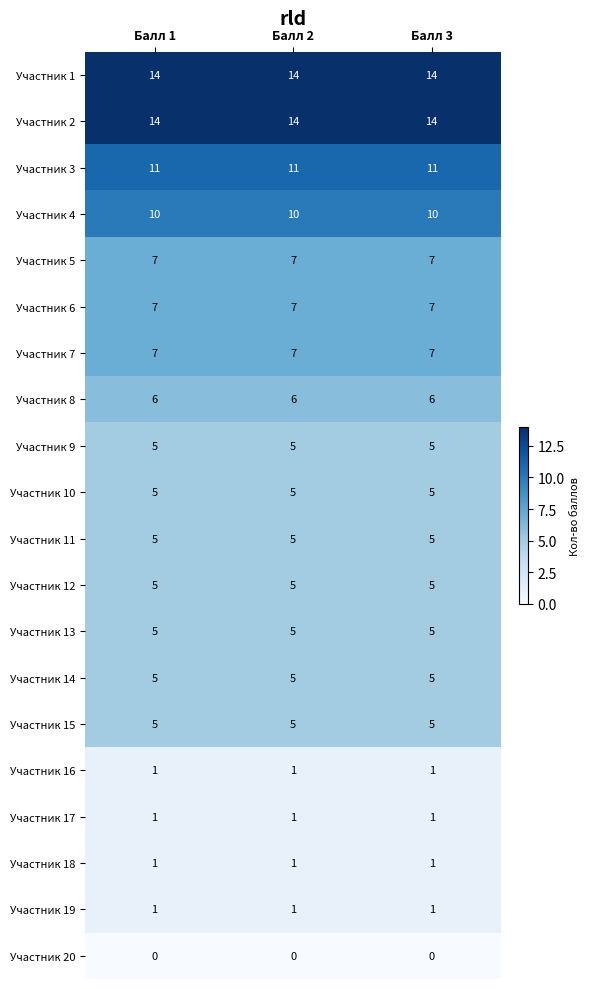

What is the sum of all Участник 14 values?

15